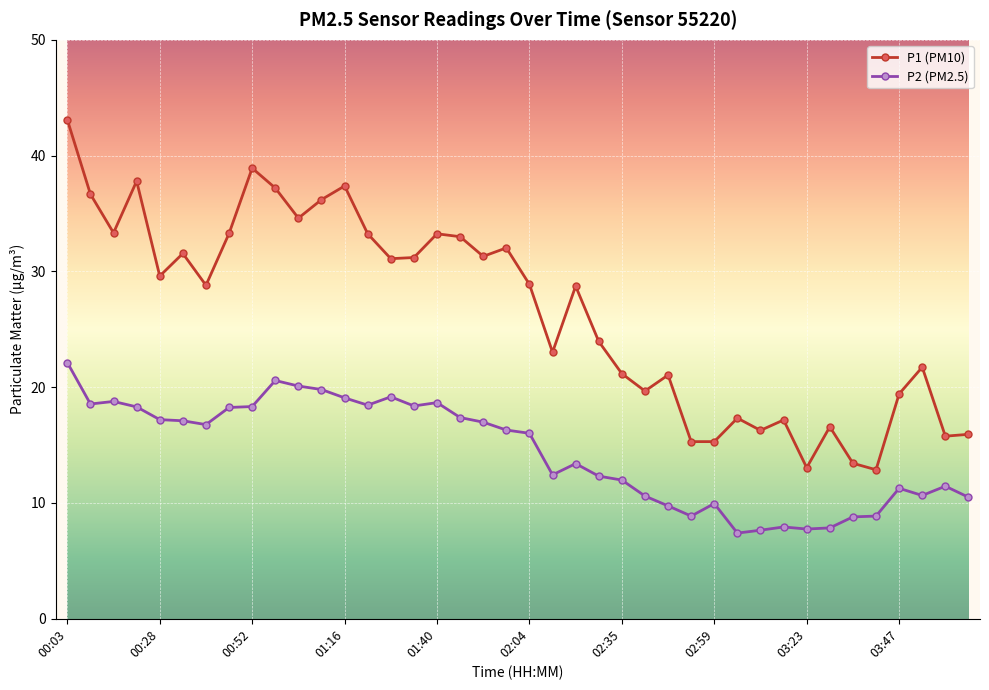

Which series has the largest total across all categories?

P1 (PM10)